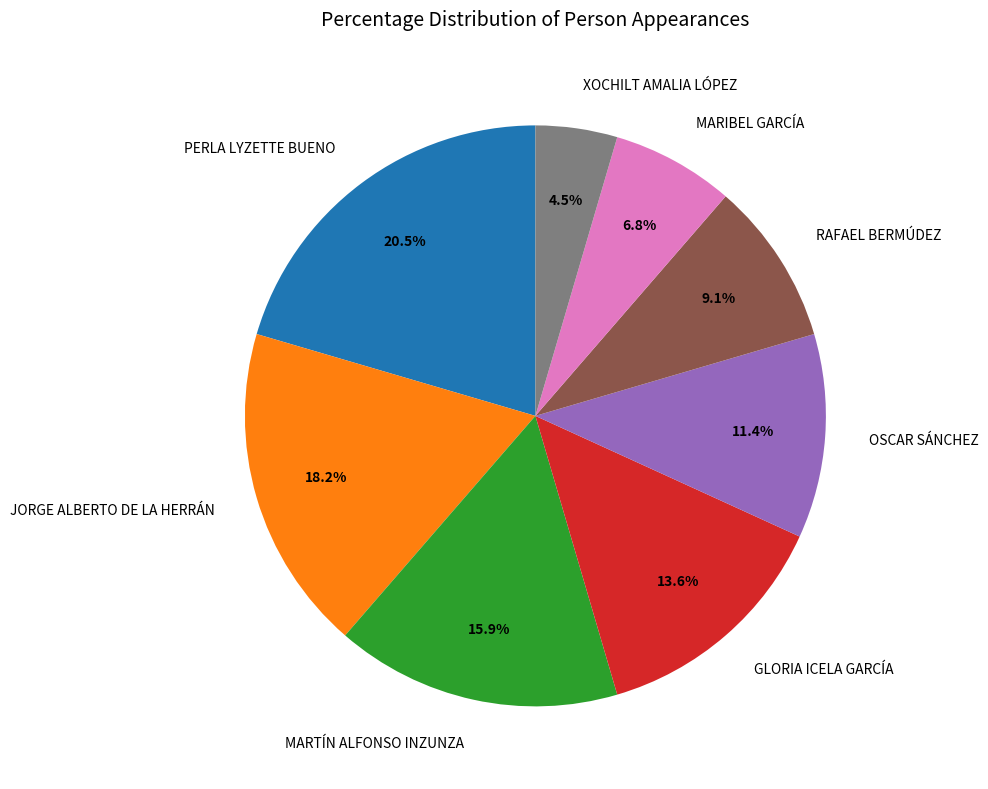

What percentage do OSCAR SÁNCHEZ and MARTÍN ALFONSO INZUNZA together represent?

27.3%